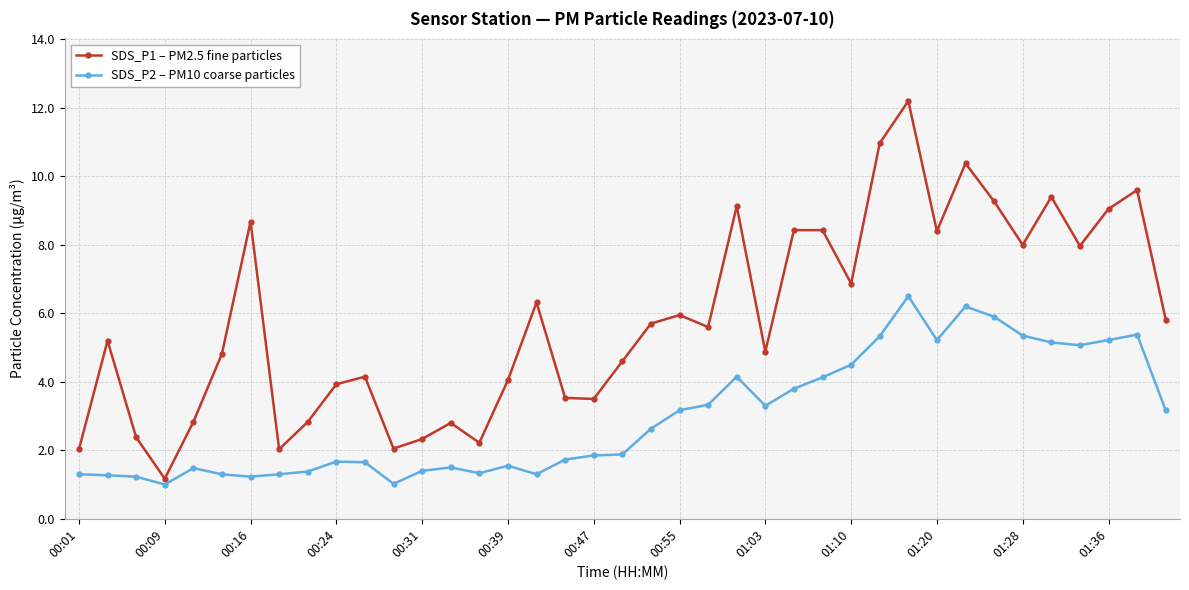

How many data points does each series have?

39